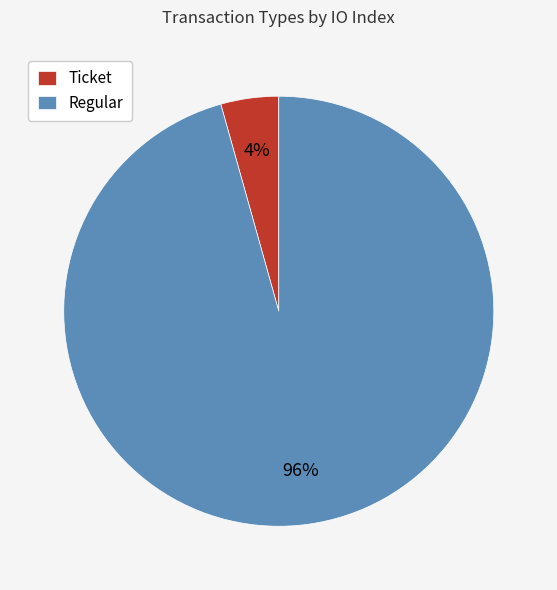

To the nearest percent, what percentage of the pie is Regular?

96%